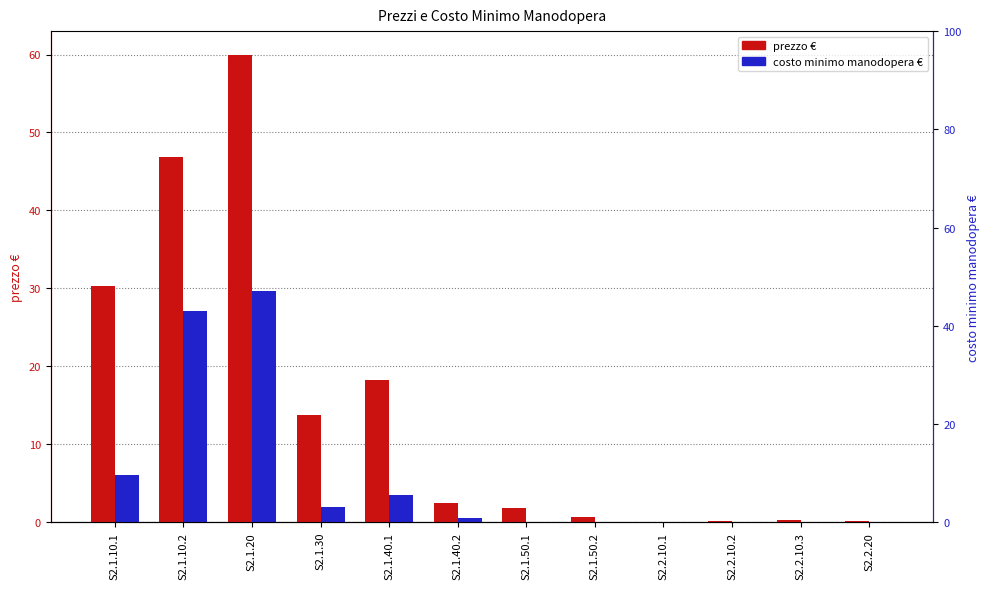

Where is costo minimo manodopera € nearest to the value 14?

S2.1.10.1